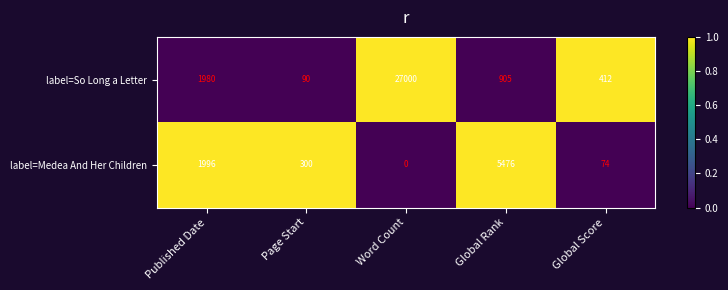

What is the difference between the second highest and second lowest values in the label=Medea And Her Children series?

1922